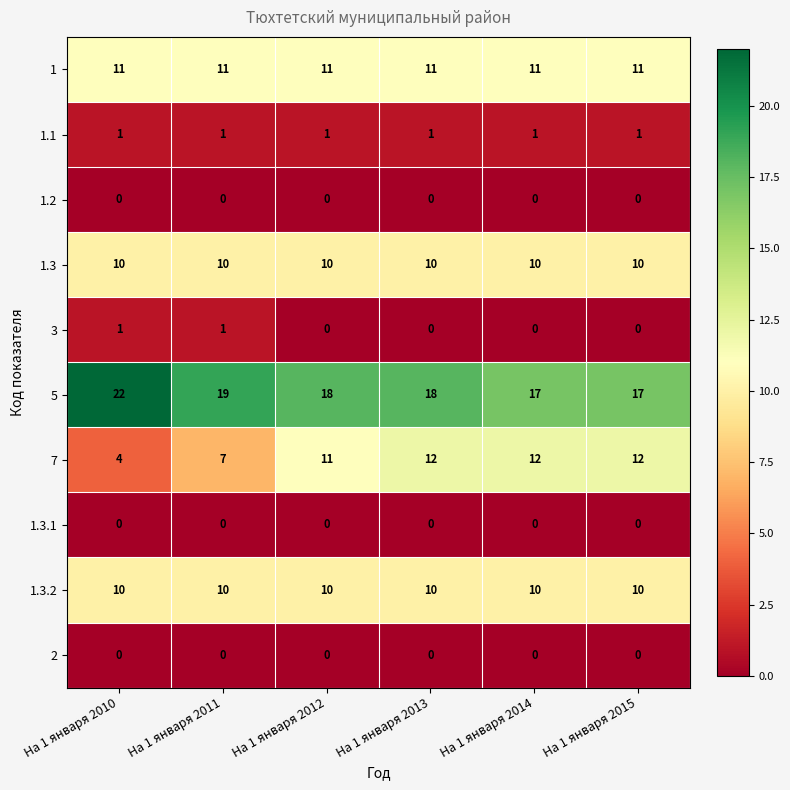

What is the sum of all 5 values?

111